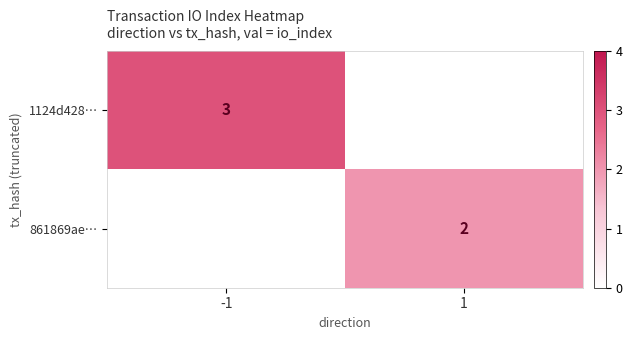

How many series are shown in this chart?

2